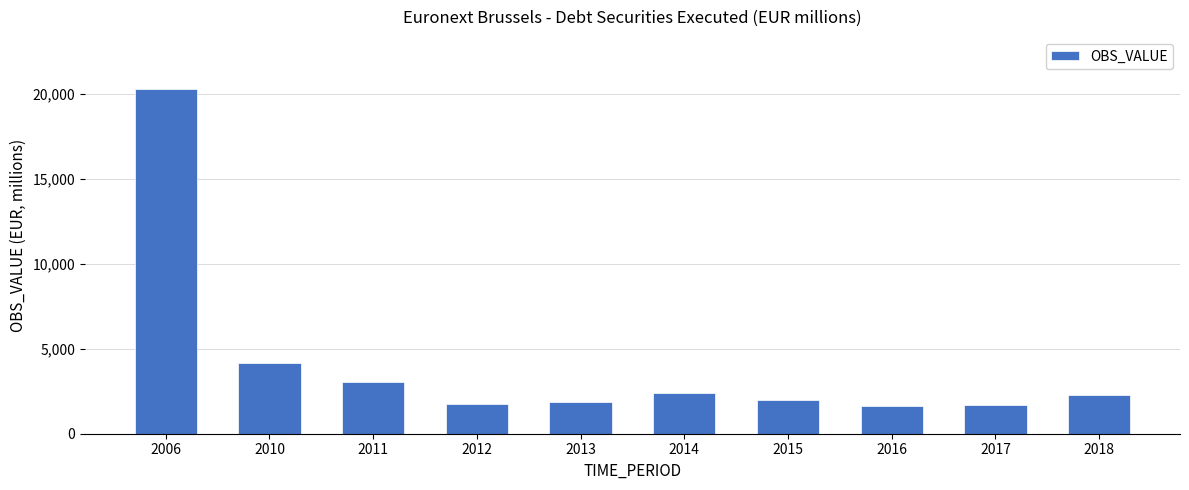

Where is the data nearest to the value 10986?

2010